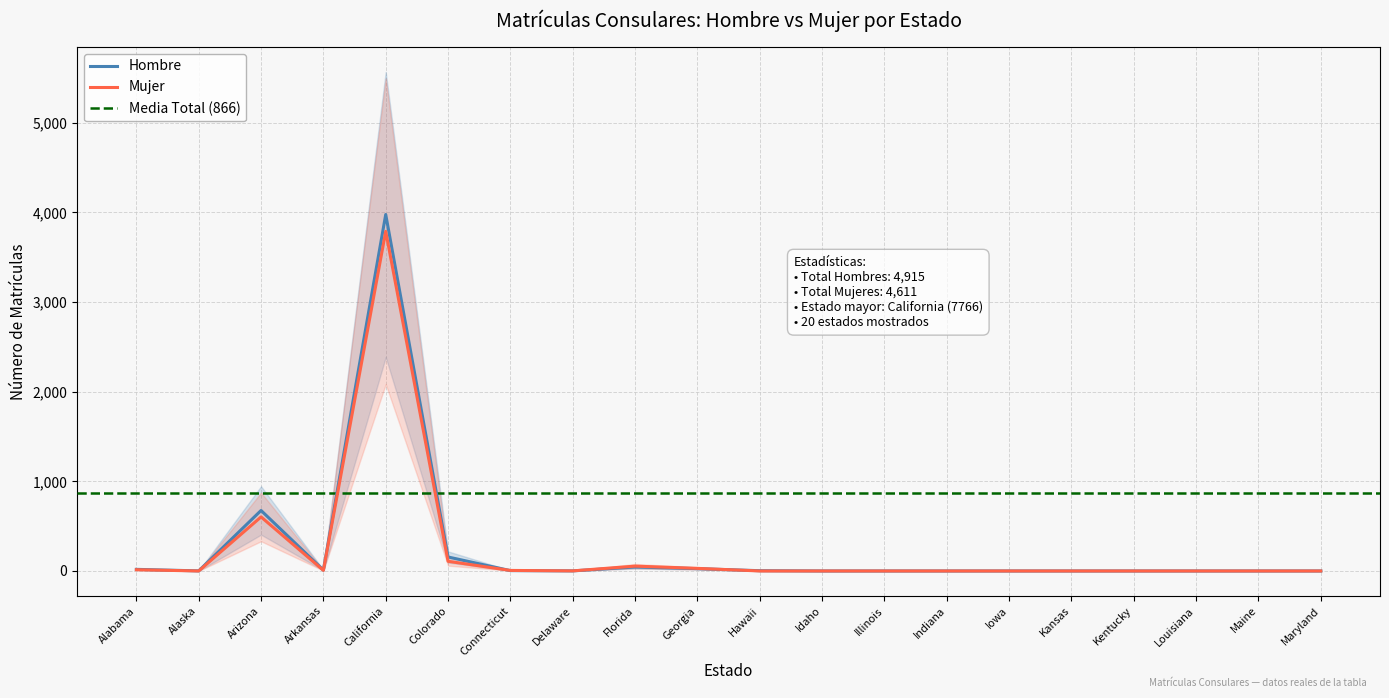

The Hombre series shows 1 at Alaska. True or false?

True